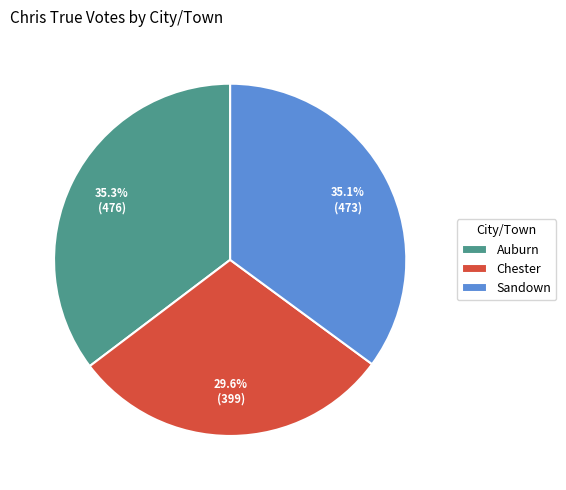

To the nearest percent, what is the combined percentage of Chester and Sandown?

65%